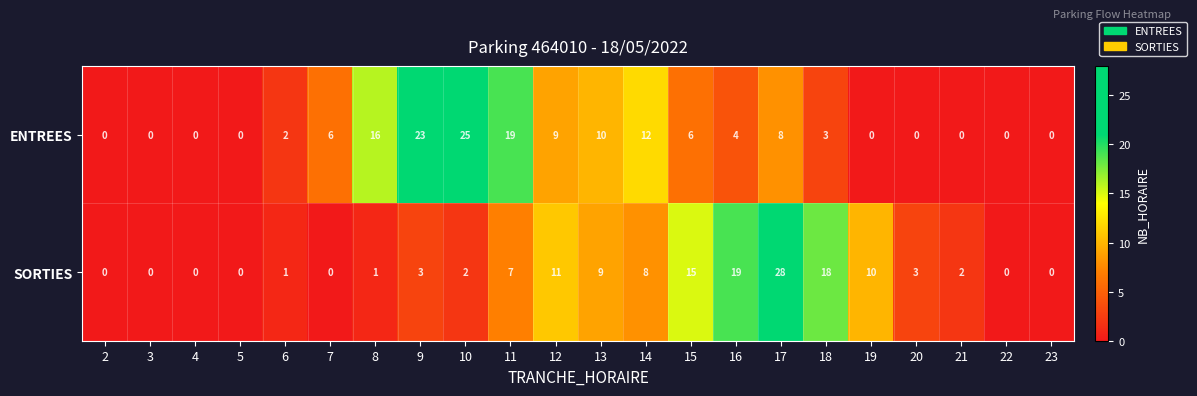

Is it true that ENTREES equals 0 at 20?

True